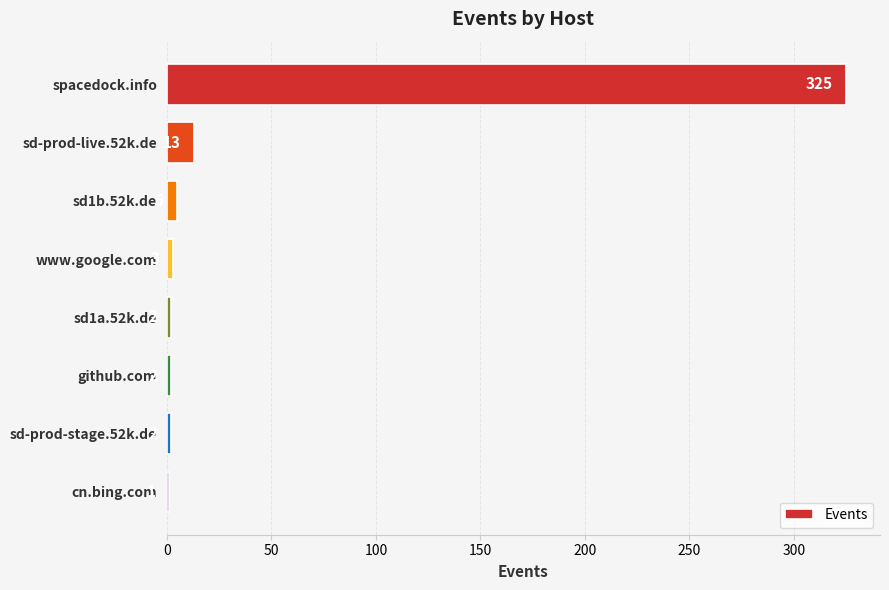

What is the sum of all values?

353